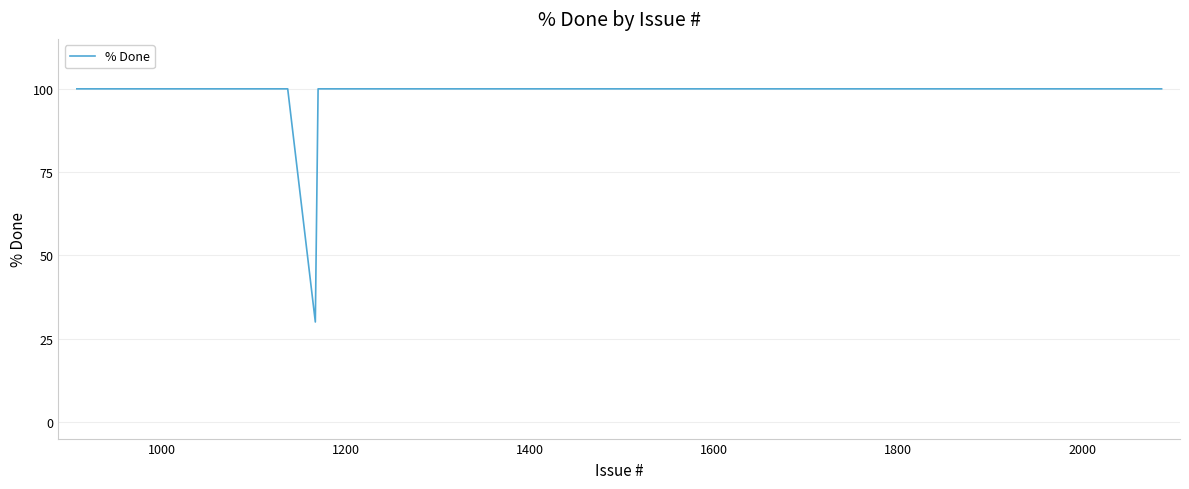

What is the minimum value shown in the chart?

30